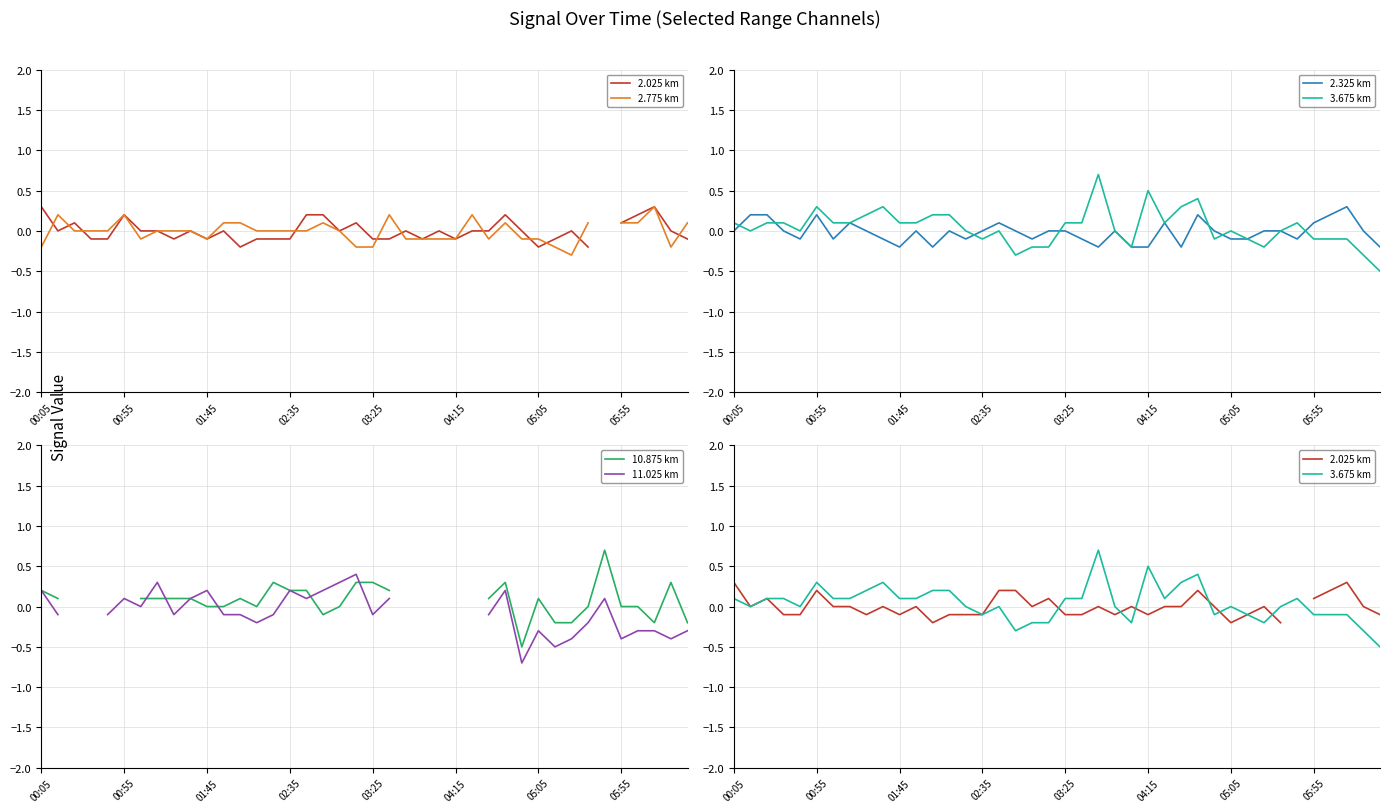

What is the maximum value for 2.325 km?

0.3